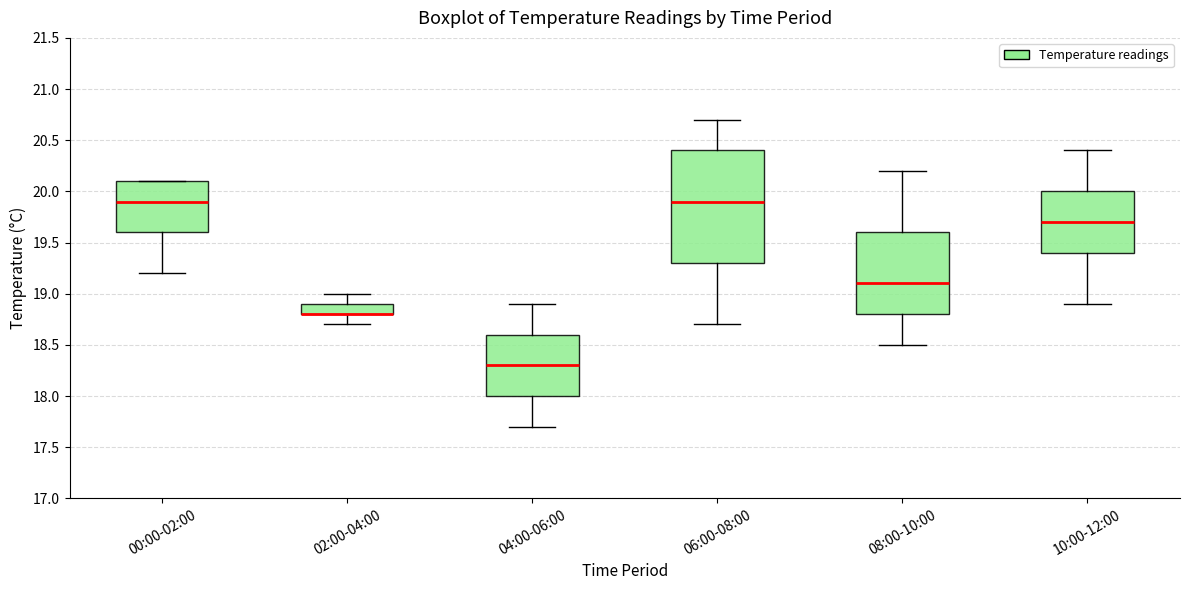

Reading left to right, read every box against the y-axis: the position of its median line, the range the box covers, and the ends of its whiskers. The values are not printed on the chart, so give them approximately, as read against the axis.

00:00-02:00: median 19.9, box 19.6 to 20.1, whiskers 19.2 to 20.1
02:00-04:00: median 18.8 (drawn on the box's lower edge), box 18.8 to 18.9, whiskers 18.7 to 19.0
04:00-06:00: median 18.3, box 18.0 to 18.6, whiskers 17.7 to 18.9
06:00-08:00: median 19.9, box 19.3 to 20.4, whiskers 18.7 to 20.7
08:00-10:00: median 19.1, box 18.8 to 19.6, whiskers 18.5 to 20.2
10:00-12:00: median 19.7, box 19.4 to 20.0, whiskers 18.9 to 20.4